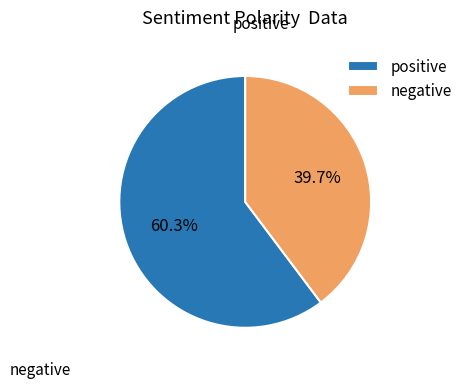

What portion of the pie excludes negative?

60.3%